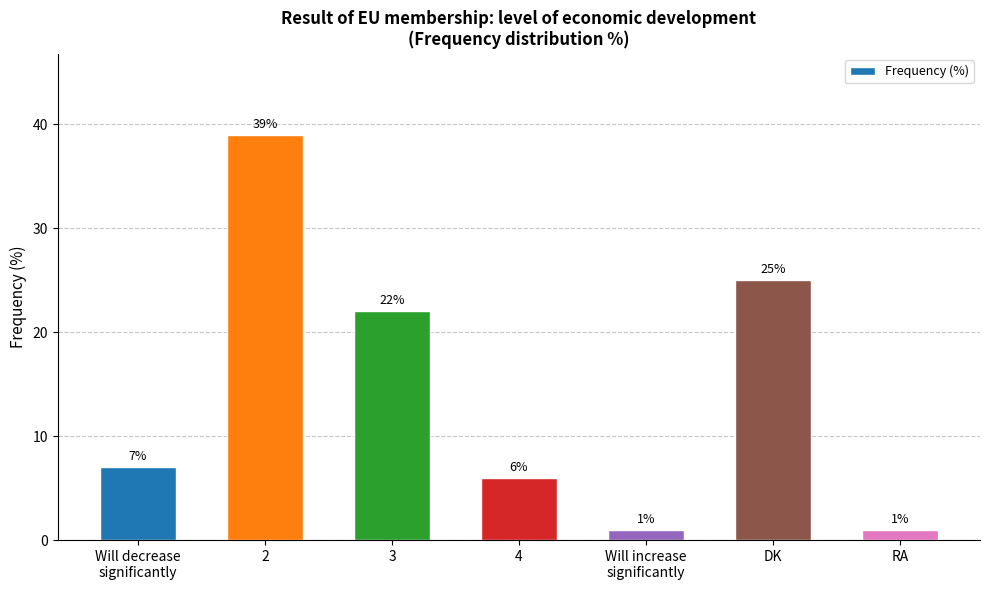

What is the maximum value shown in the chart?

39